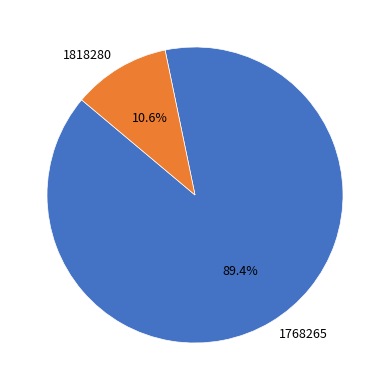

Which category has the smallest portion of the pie?

1818280